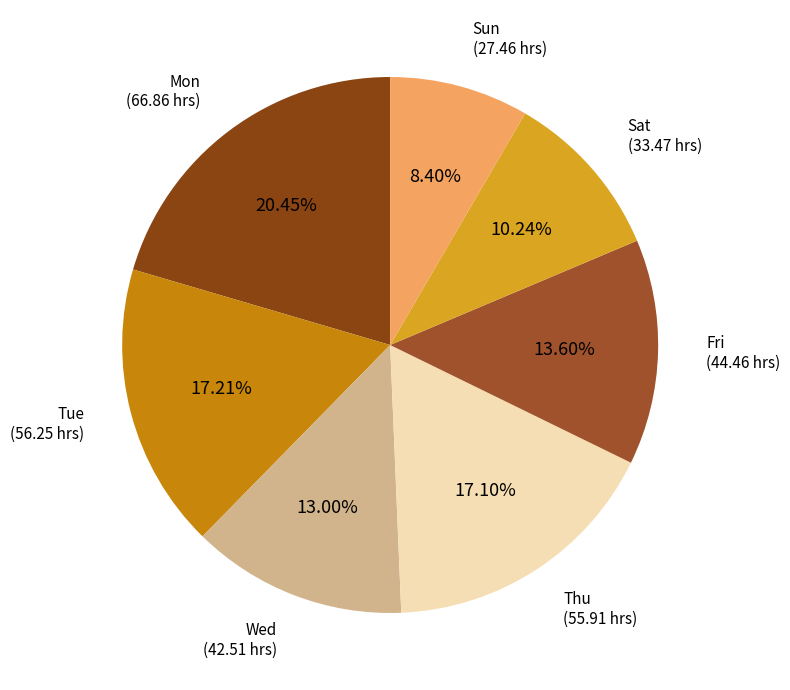

Count the number of slices in the pie.

7